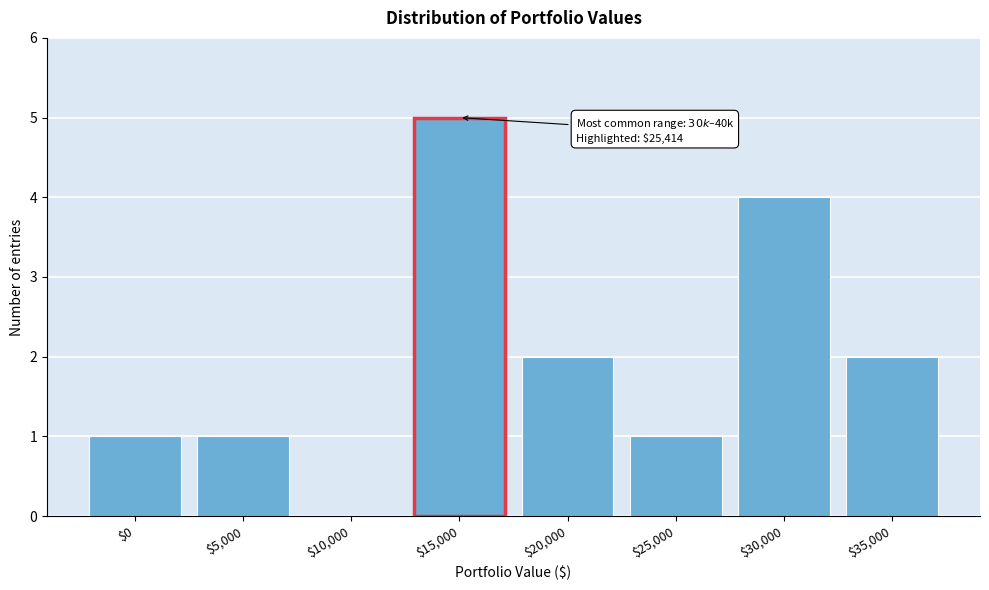

What is the sum of all values?

16